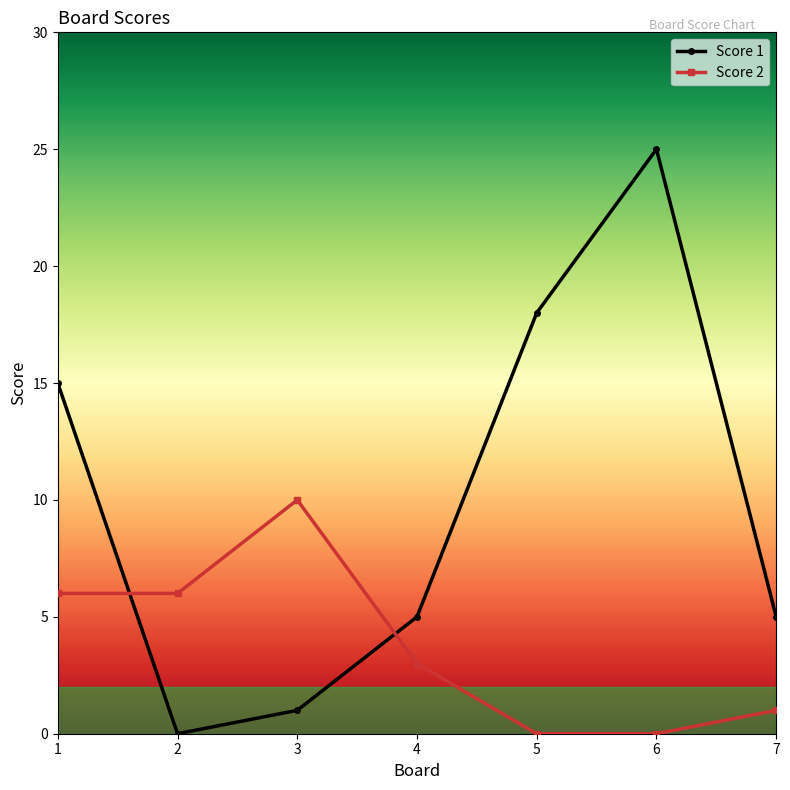

True or false: Score 2 has a value of 10 at 3.

True